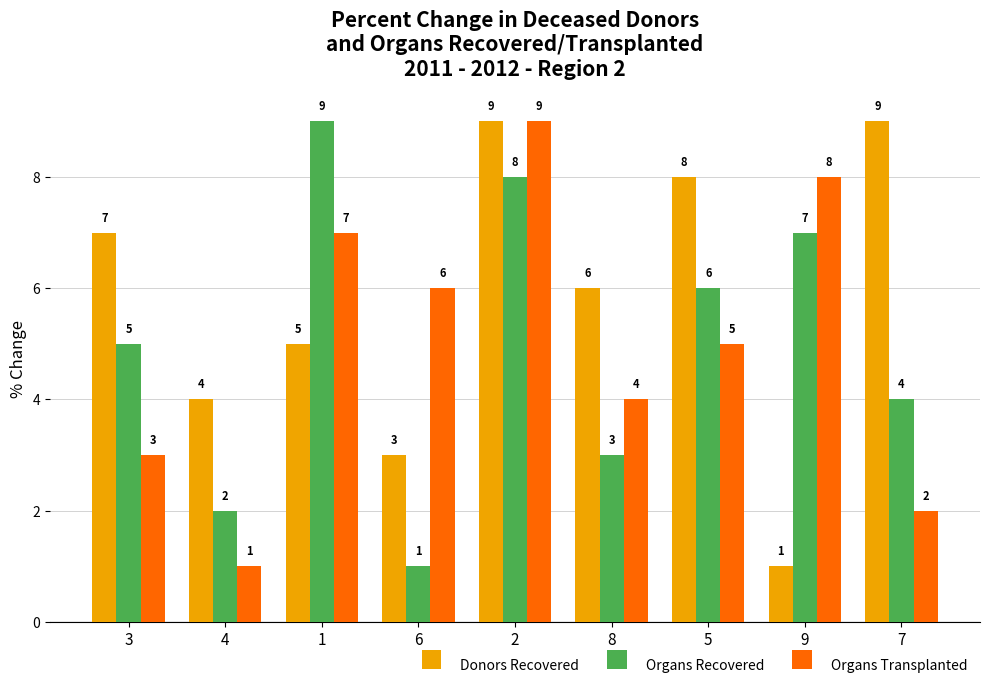

Is the value of Organs Recovered at 5 greater than the value of Organs Transplanted at 3?

Yes